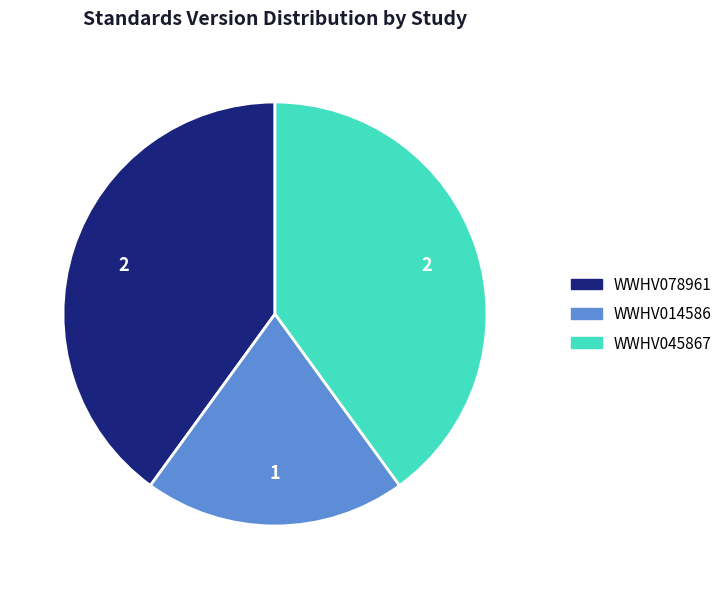

Does WWHV014586 account for over 50% of the chart?

No